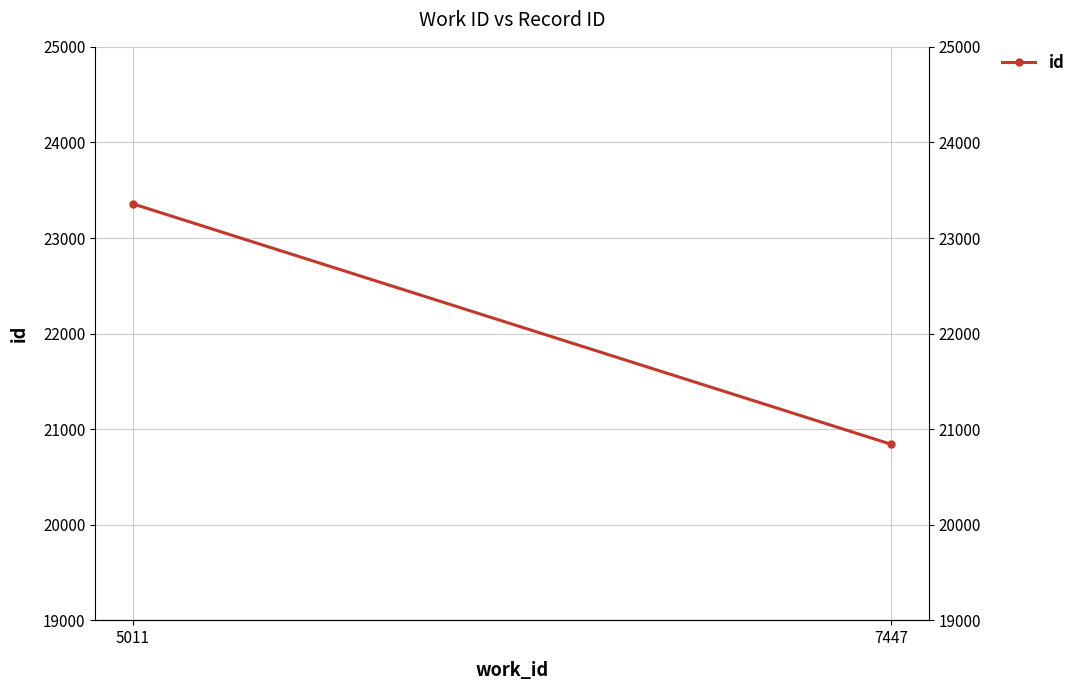

Between 7447 and 5011, which is larger?

5011